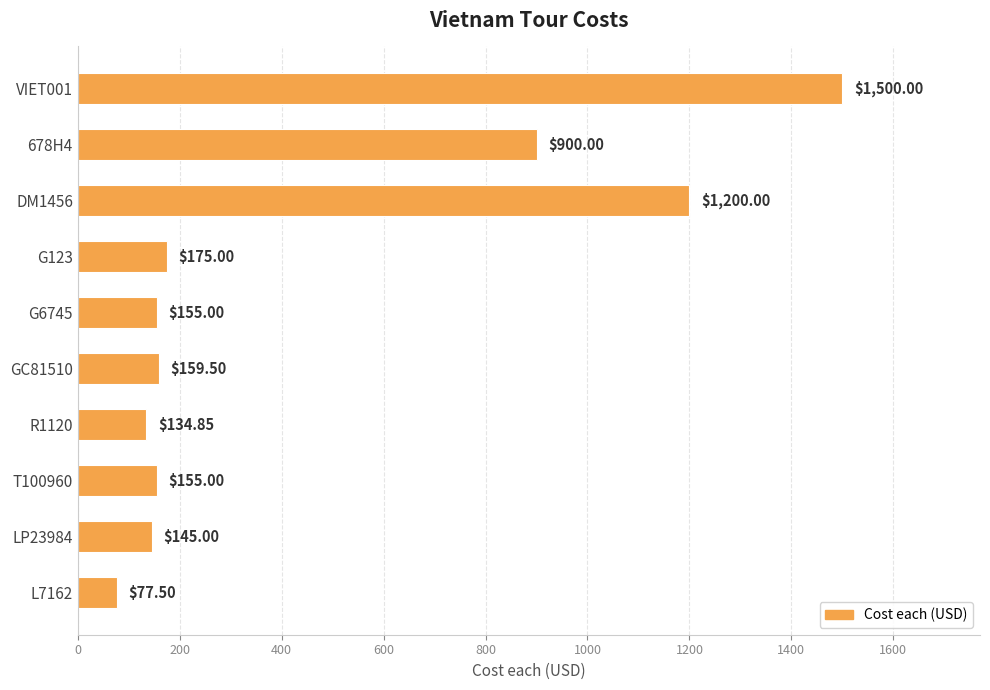

What is the change in value from VIET001 to DM1456?

-300.0